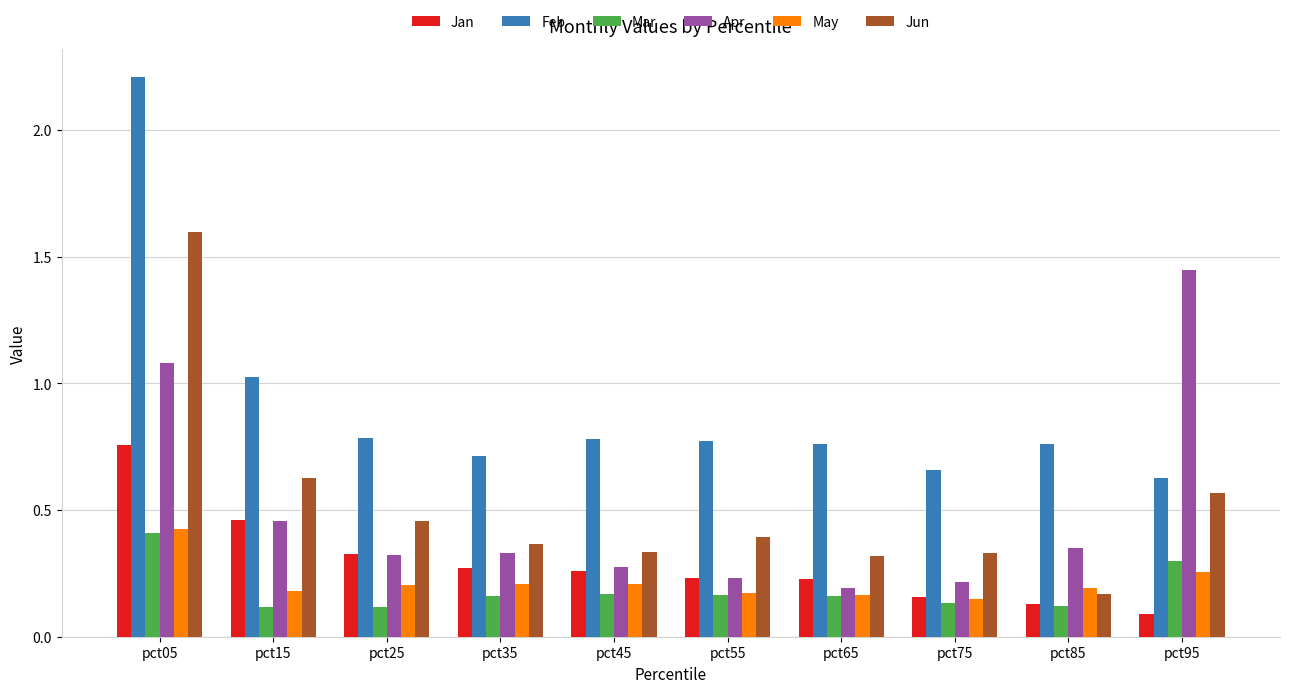

What are all the series names shown in the legend?

Jan, Feb, Mar, Apr, May, Jun